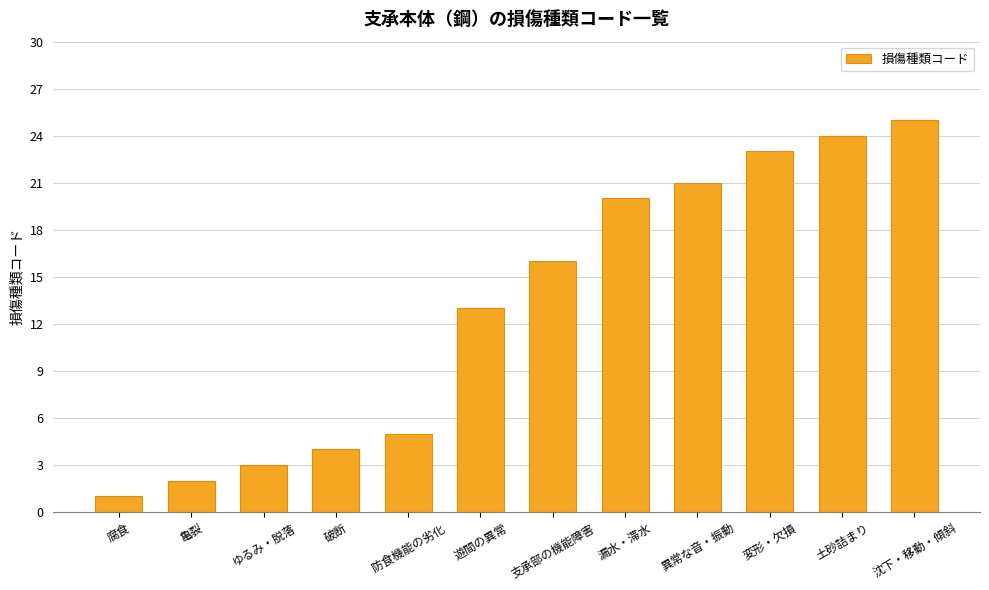

What is the approximate value at 漏水・滞水?

20